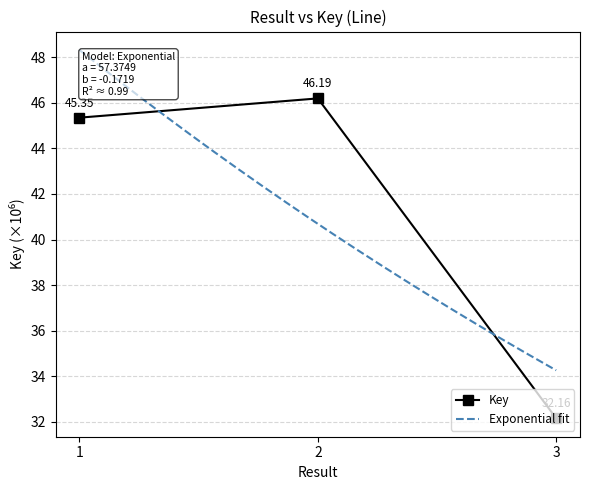

What is the difference between the maximum and minimum values?

14.0